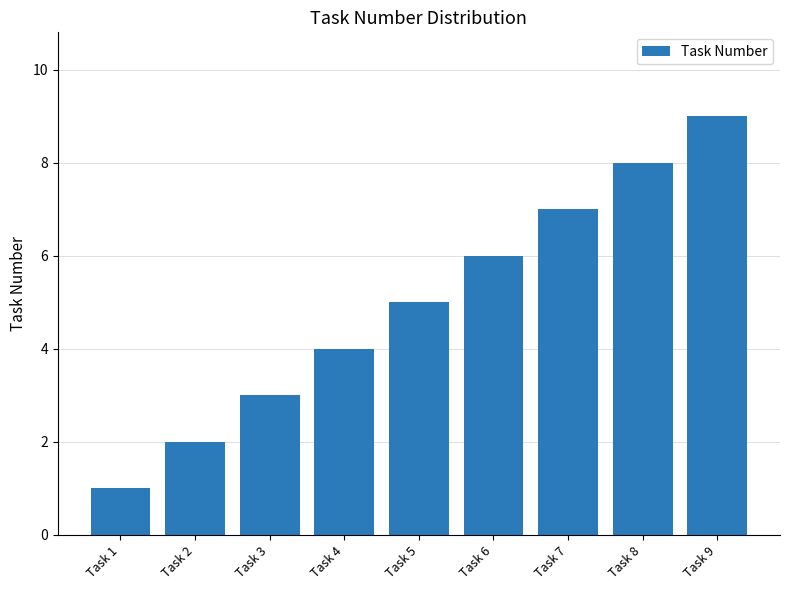

The value at Task 7 is 7. True or false?

True